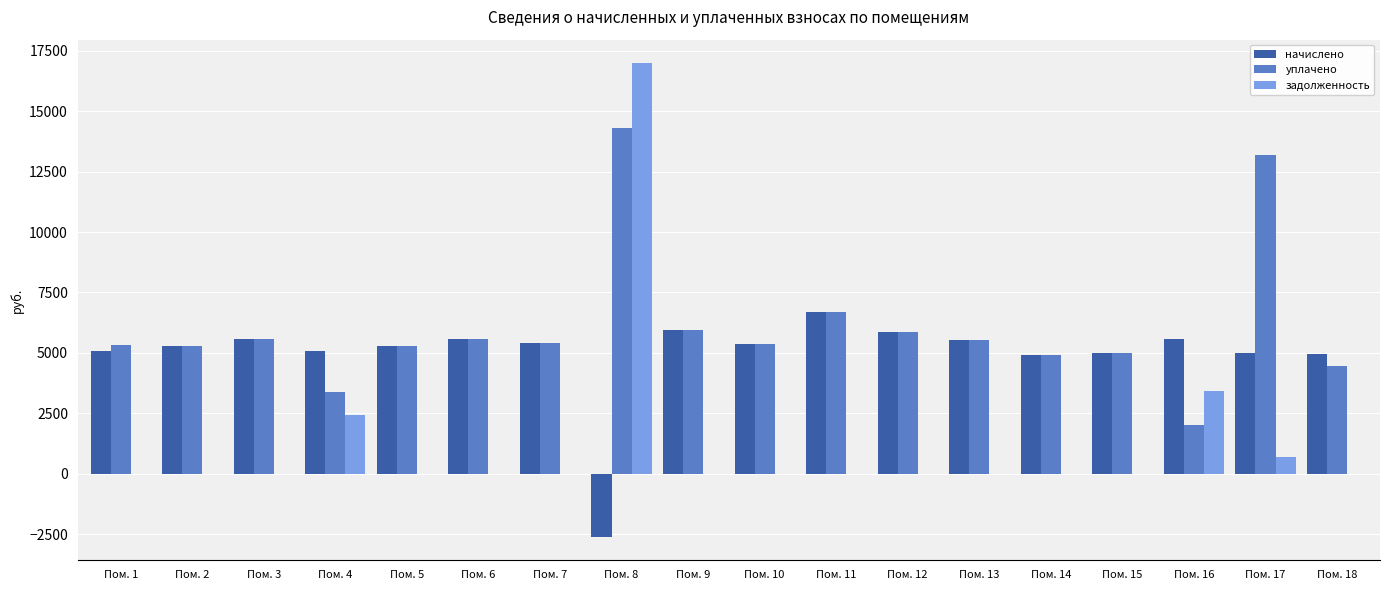

Between Пом. 9 and Пом. 17, which series saw the biggest shift?

уплачено